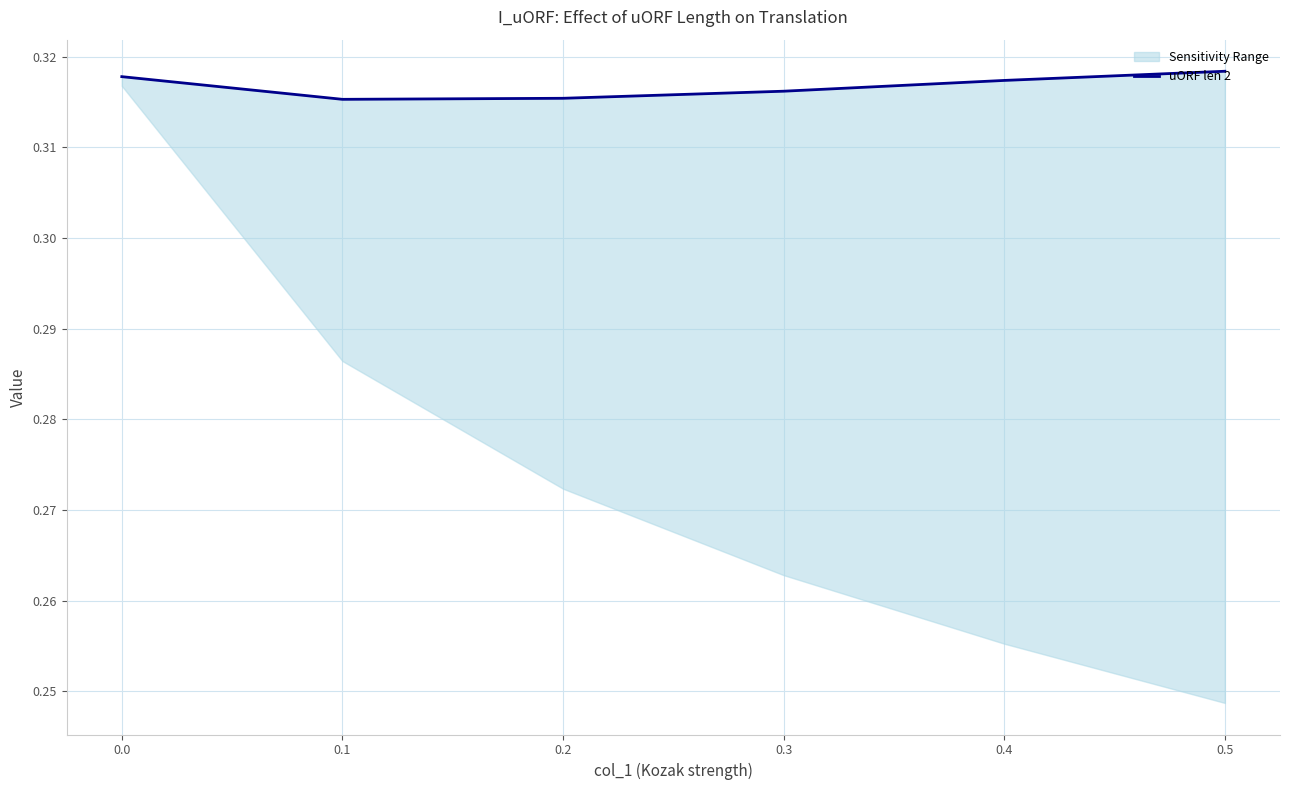

Between 0.4 and 0.5, which is larger?

0.5